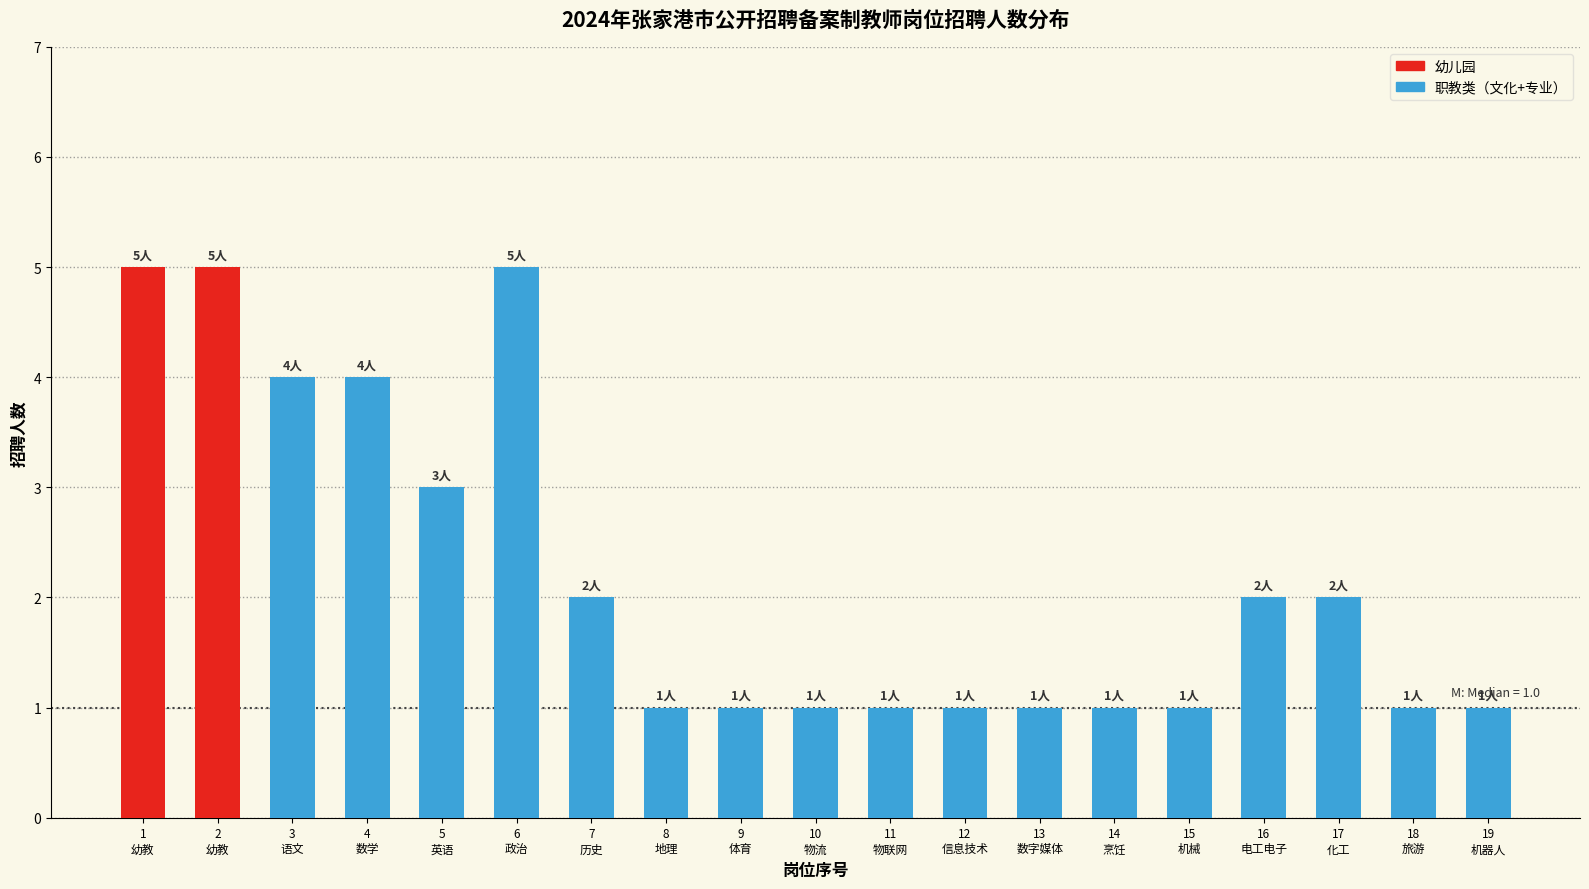

Reading left to right, list all the values displayed in this chart.

5	5	4	4	3	5	2	1	1	1	1	1	1	1	1	2	2	1	1